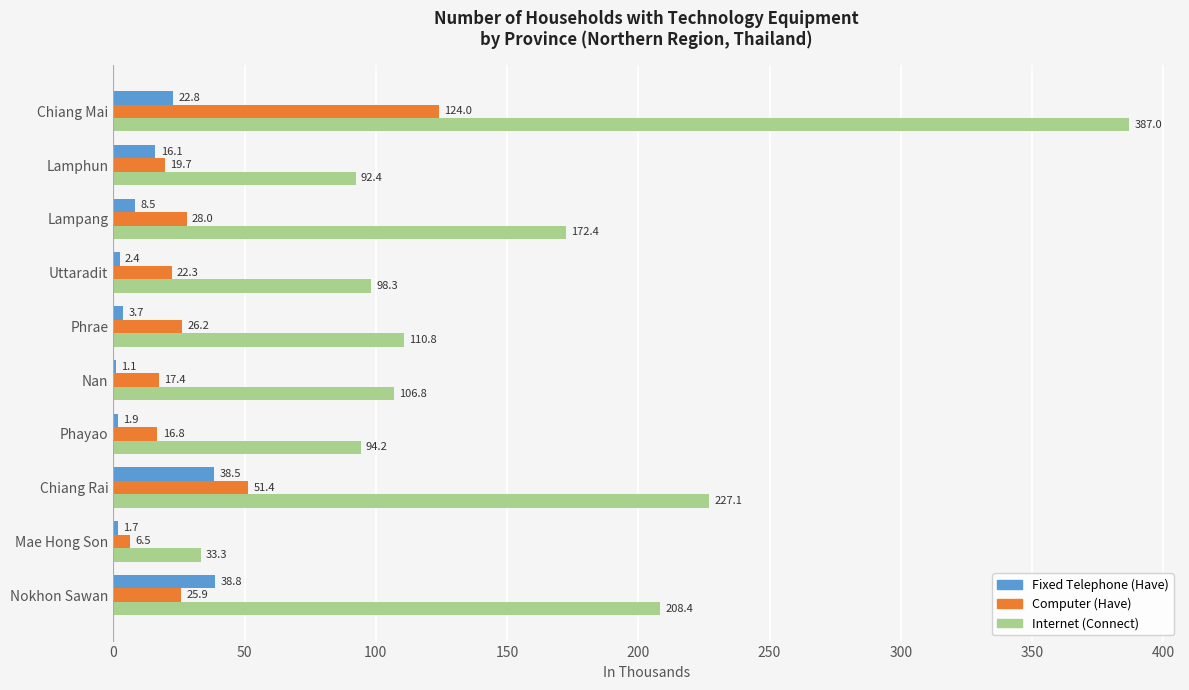

What is the sum of all Internet (Connect) values?

1530.7